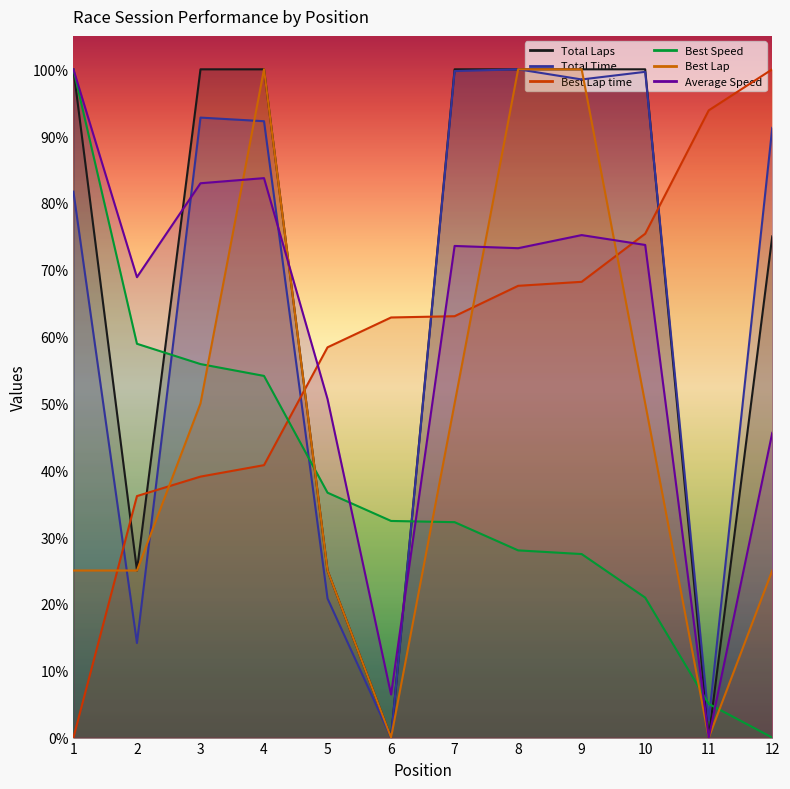

At which category is the sum across all series the highest?

4